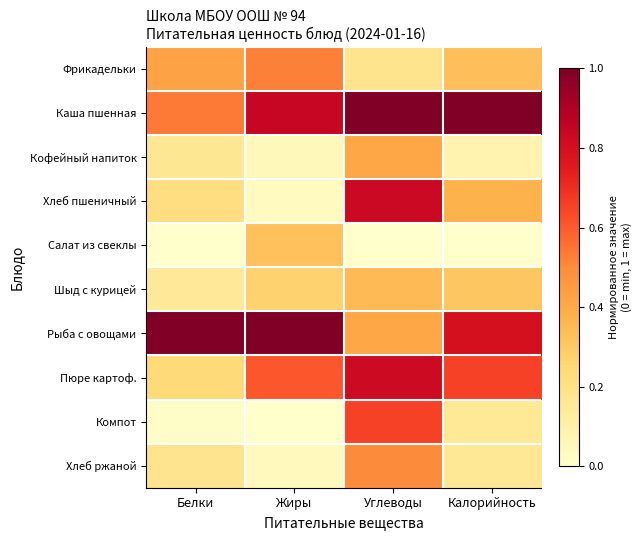

Reading left to right, extract all data points from this chart.

Фрикадельки: Белки=0.4	Жиры=0.5	Углеводы=0.2	Калорийность=0.3
Каша пшенная: Белки=0.5	Жиры=0.8	Углеводы=1.0	Калорийность=1.0
Кофейный напиток: Белки=0.2	Жиры=0.0	Углеводы=0.4	Калорийность=0.1
Хлеб пшеничный: Белки=0.2	Жиры=0.0	Углеводы=0.8	Калорийность=0.4
Салат из свеклы: Белки=0.0	Жиры=0.3	Углеводы=0.0	Калорийность=0.0
Шыд с курицей: Белки=0.1	Жиры=0.3	Углеводы=0.3	Калорийность=0.3
Рыба с овощами: Белки=1.0	Жиры=1.0	Углеводы=0.4	Калорийность=0.8
Пюре картоф.: Белки=0.2	Жиры=0.6	Углеводы=0.8	Калорийность=0.7
Компот: Белки=0.0	Жиры=0.0	Углеводы=0.7	Калорийность=0.1
Хлеб ржаной: Белки=0.2	Жиры=0.0	Углеводы=0.5	Калорийность=0.2